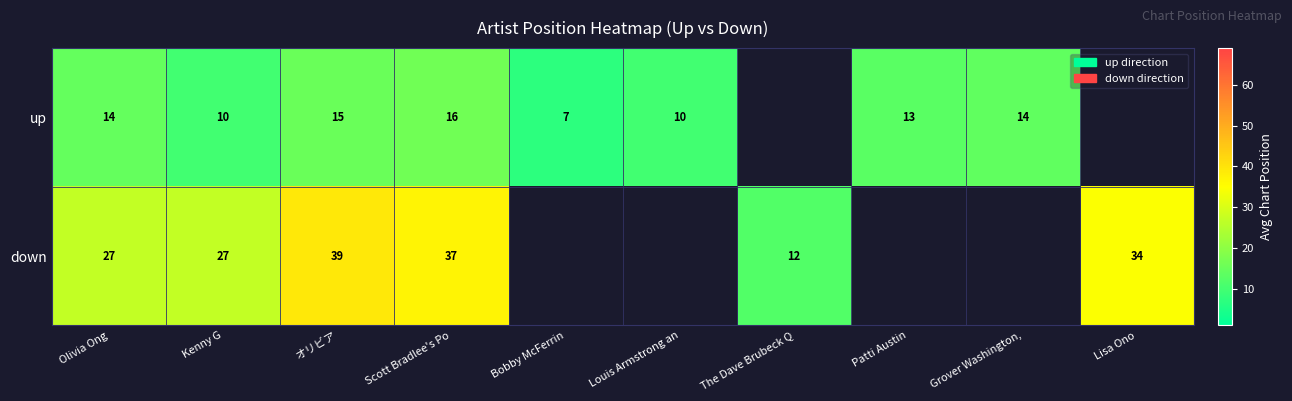

At Olivia Ong, list the series in order from largest to smallest.

down, up